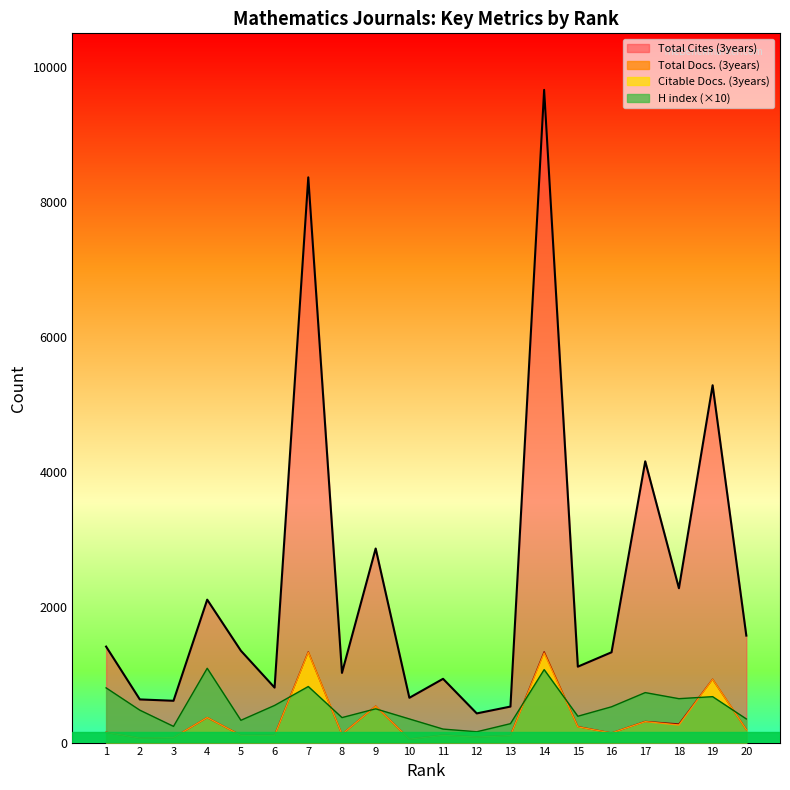

How many lines are shown in the chart?

4